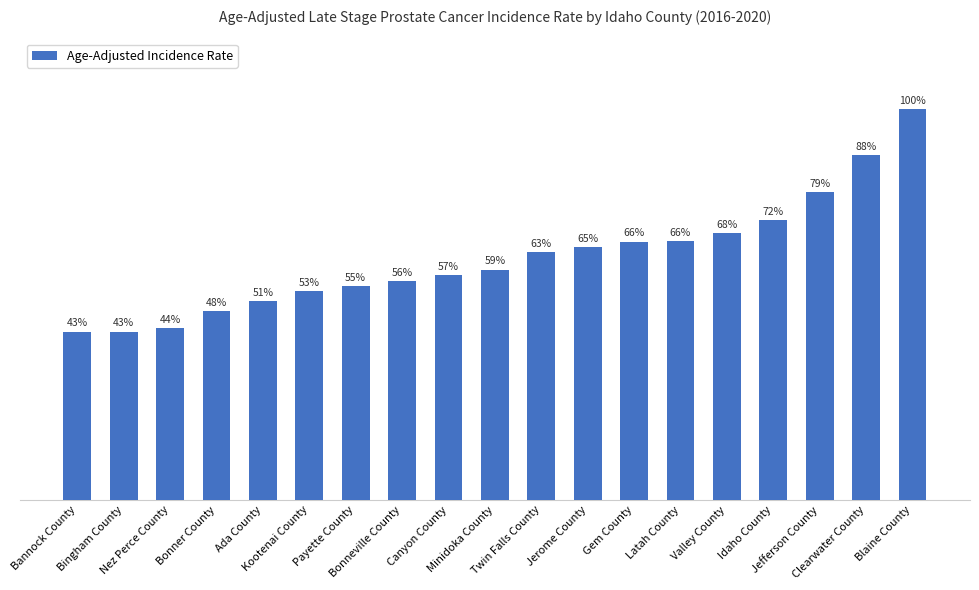

Are the bars horizontal?

No